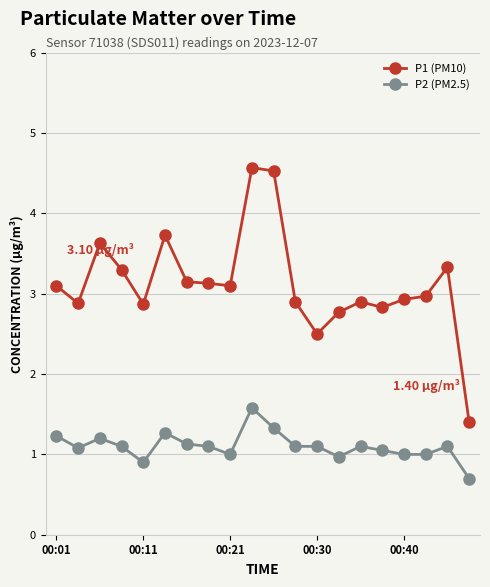

List the series in order of their peak value, lowest first.

P2 (PM2.5), P1 (PM10)